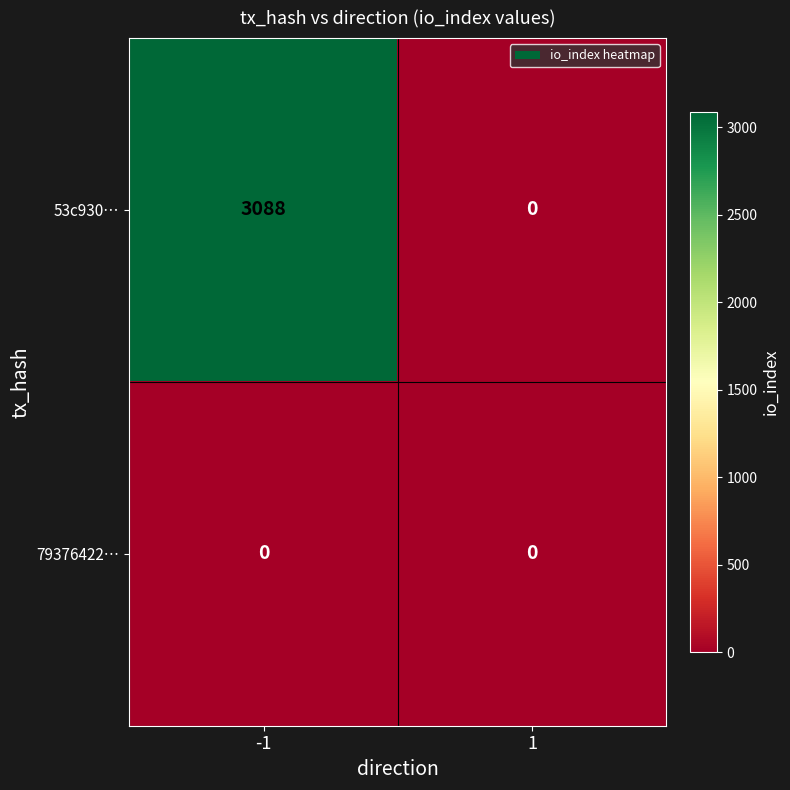

Reading left to right, list all the values displayed in this chart.

53c930…: -1=3088	1=0
79376422…: -1=0	1=0